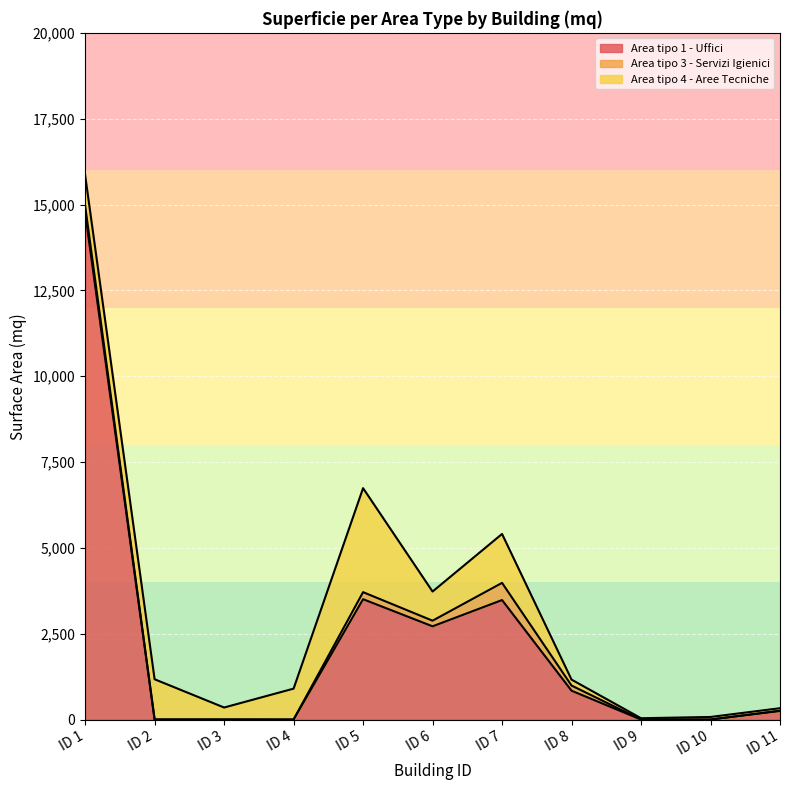

Is it true that Area tipo 4 - Aree Tecniche equals 493.0 at ID 3?

False